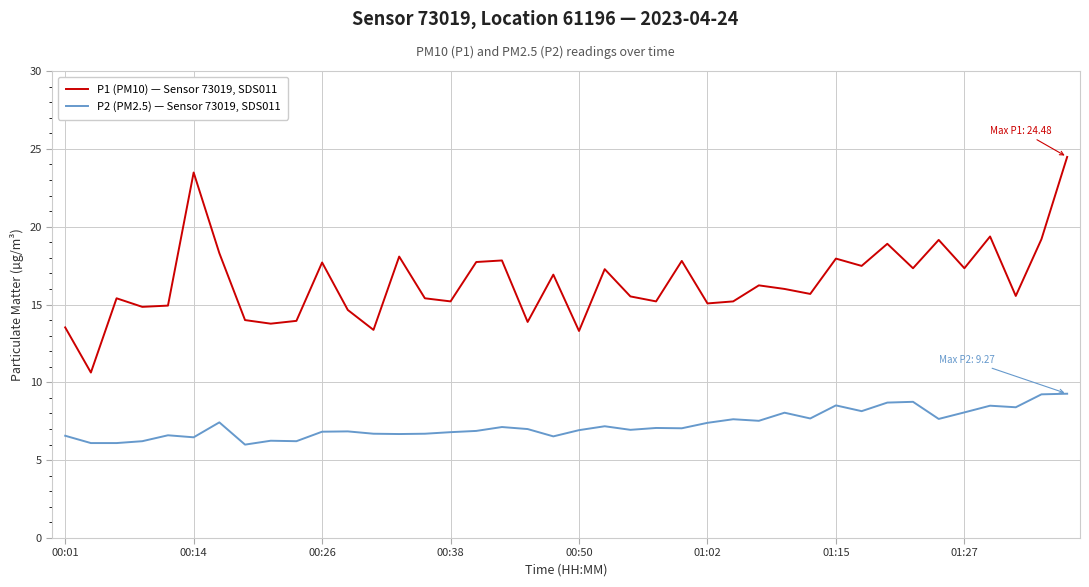

Does the chart have visible grid lines?

Yes